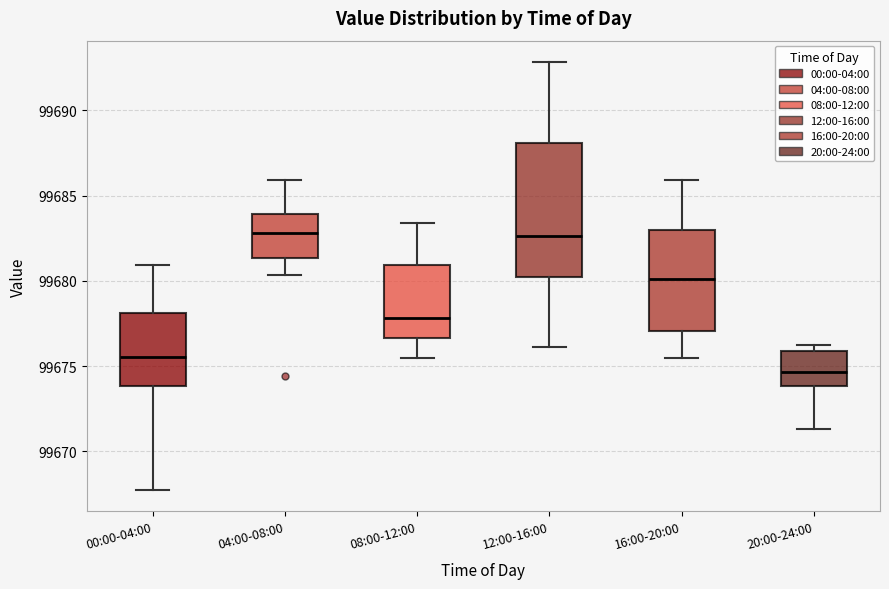

Reading left to right, transcribe this box plot: for each box, give where its median line is, the range the box spans, and where its two whiskers end, as read against the y-axis. The values are not printed on the chart, so give them approximately, as read against the axis.

00:00-04:00: median 99675.5, box 99674.0 to 99678.0, whiskers 99668.0 to 99681.0
04:00-08:00: median 99683.0, box 99681.5 to 99684.0, whiskers 99680.5 to 99686.0
08:00-12:00: median 99678.0, box 99676.5 to 99681.0, whiskers 99675.5 to 99683.5
12:00-16:00: median 99682.5, box 99680.0 to 99688.0, whiskers 99676.0 to 99693.0
16:00-20:00: median 99680.0, box 99677.0 to 99683.0, whiskers 99675.5 to 99686.0
20:00-24:00: median 99674.5, box 99674.0 to 99676.0, whiskers 99671.5 to 99676.5